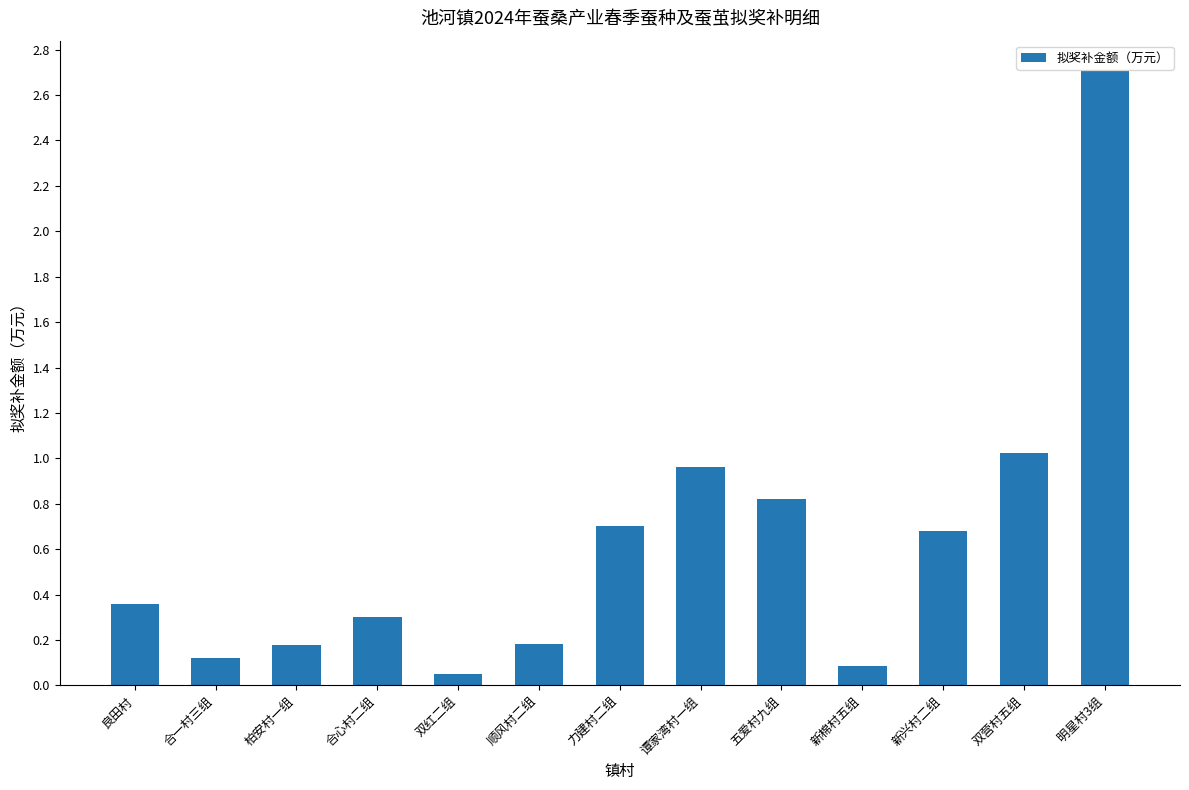

What is the sum of all values?

8.2